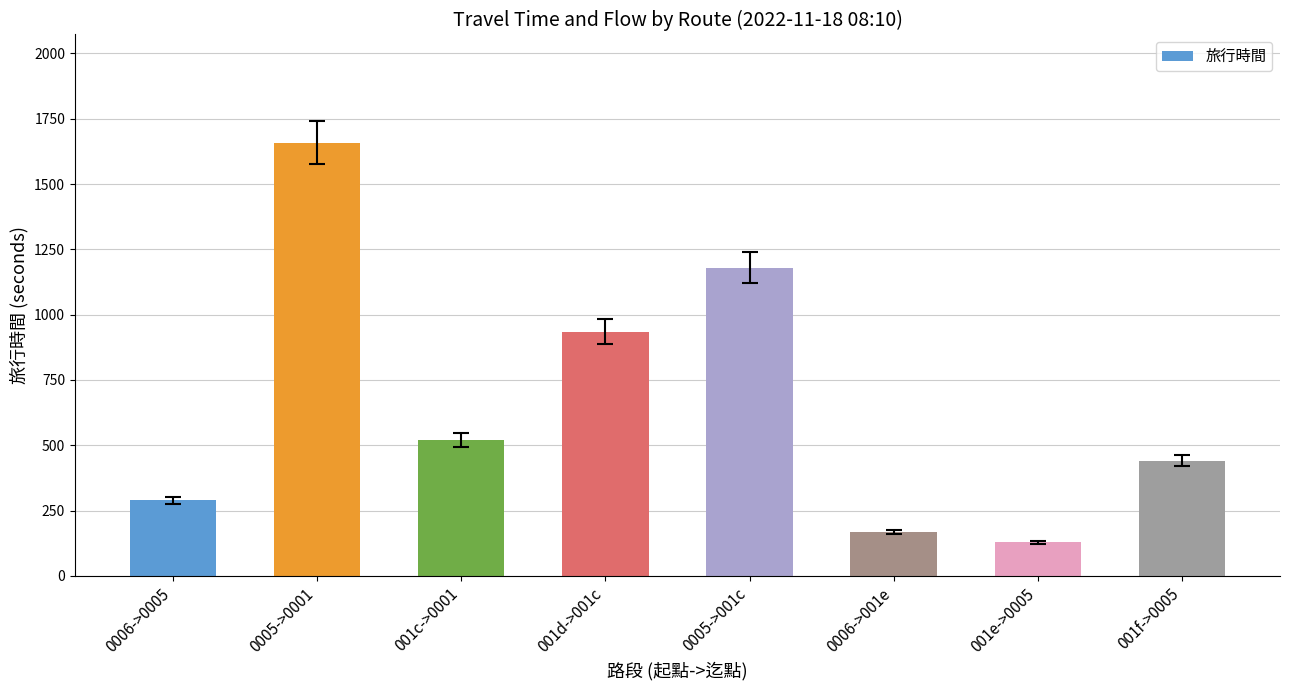

What is the label of the 1st bar from the left?

0006->0005